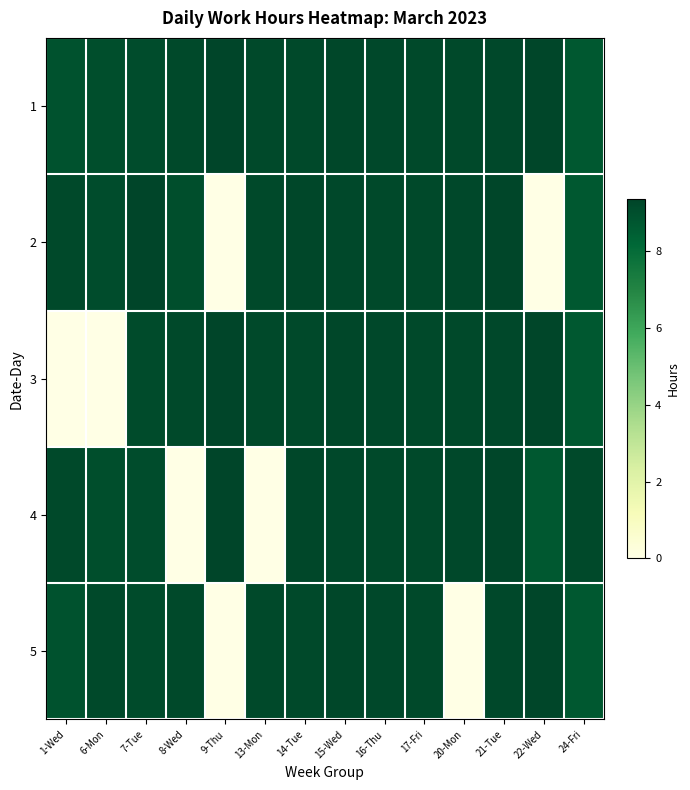

How many data points does each series have?

14